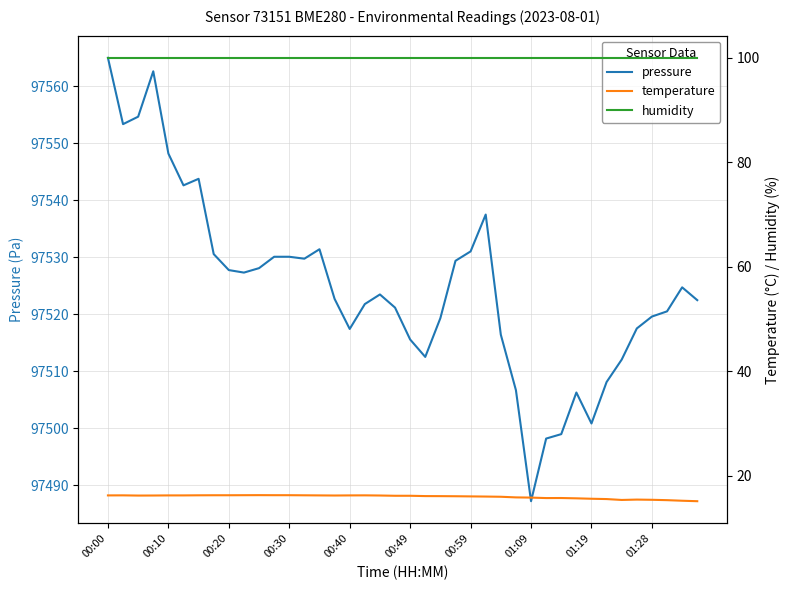

How many data points in pressure are above 97523?

20